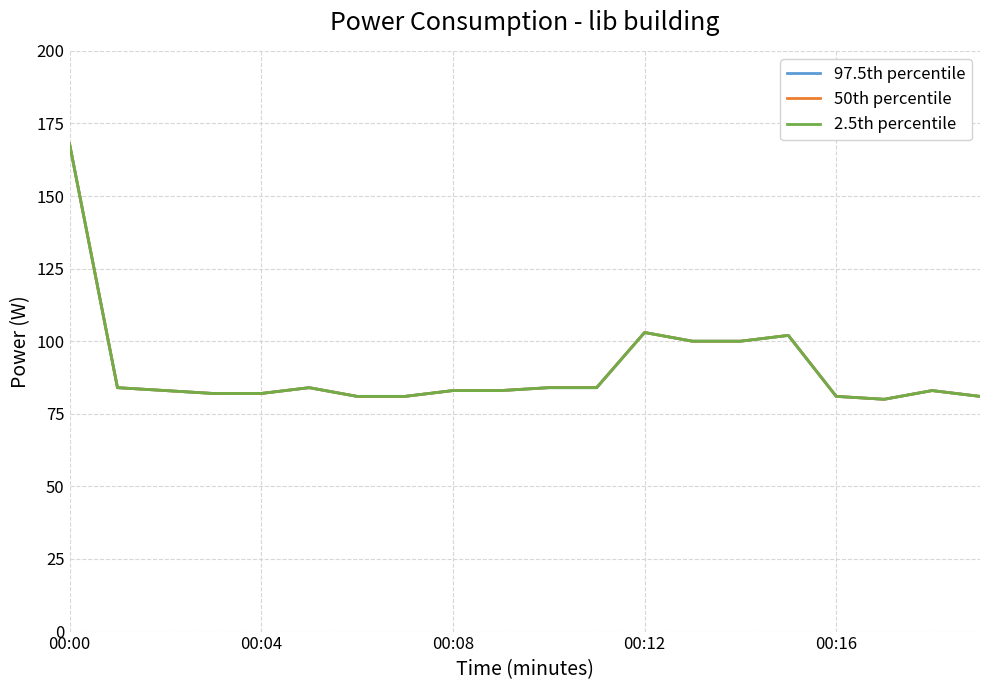

Is this an area chart (filled region under the line)?

No